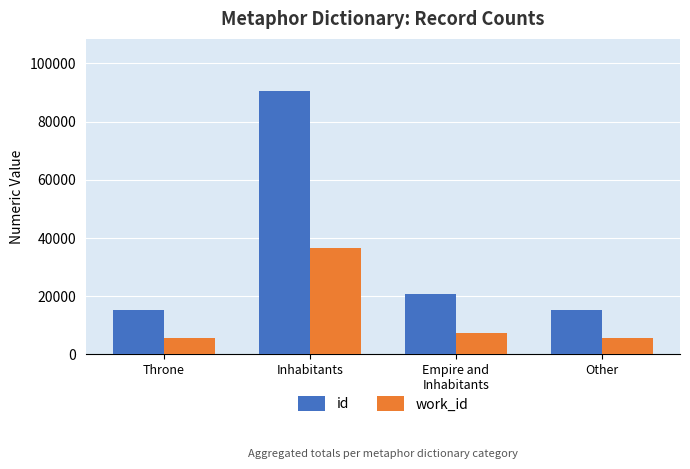

Which series has the largest range (max minus min)?

id